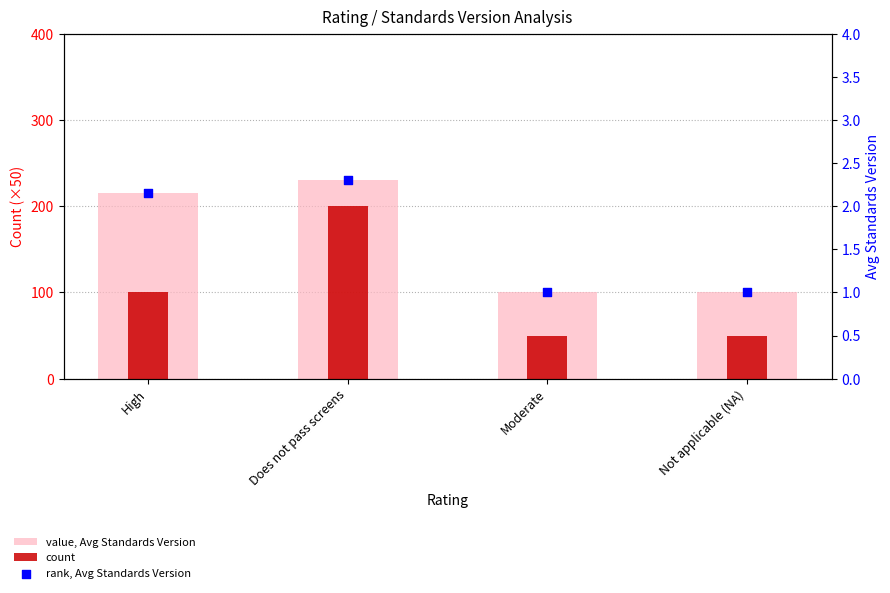

Is the value of value, Avg Standards Version at Not applicable (NA) greater than the value of count at Not applicable (NA)?

Yes